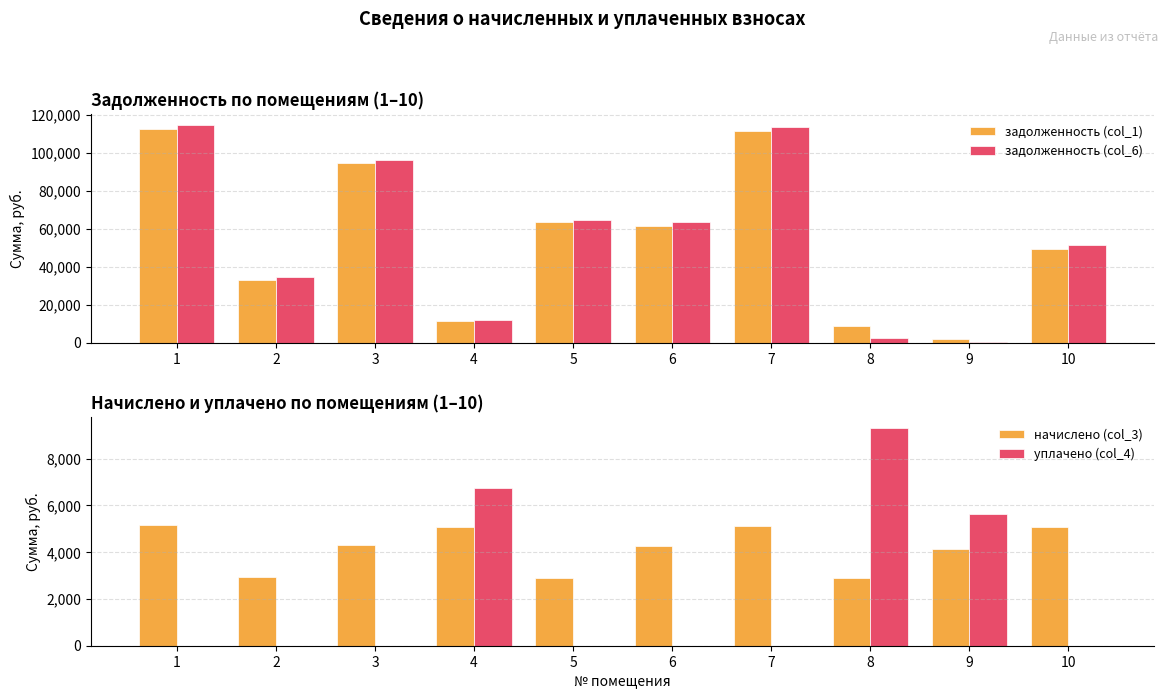

Rank the series by their maximum value, from highest to lowest.

задолженность (col_6), задолженность (col_1), уплачено (col_4), начислено (col_3)